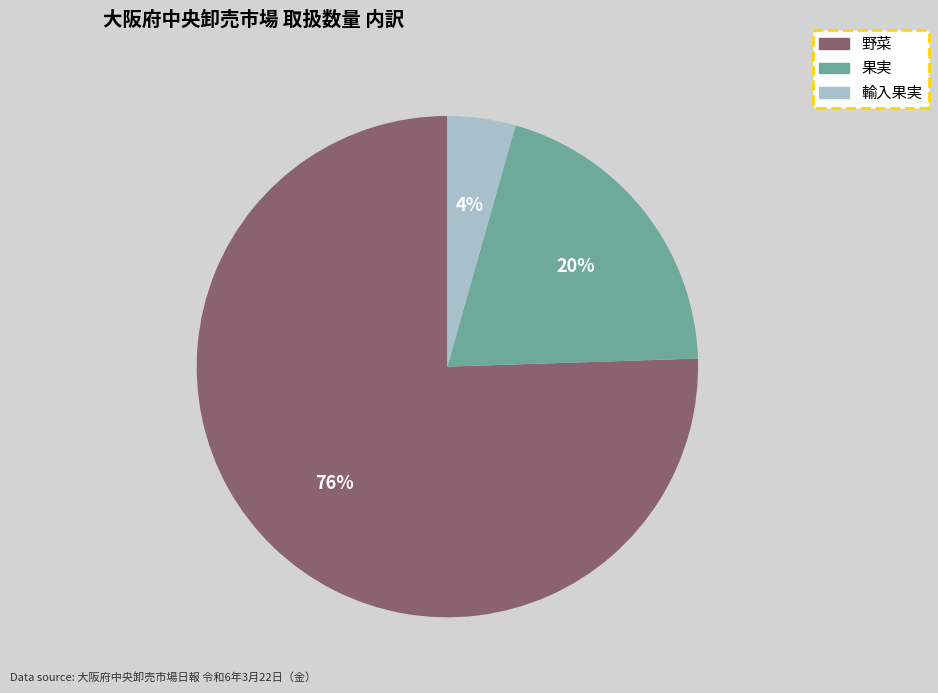

What is the ratio of the value at 果実 to the value at 野菜?

0.3